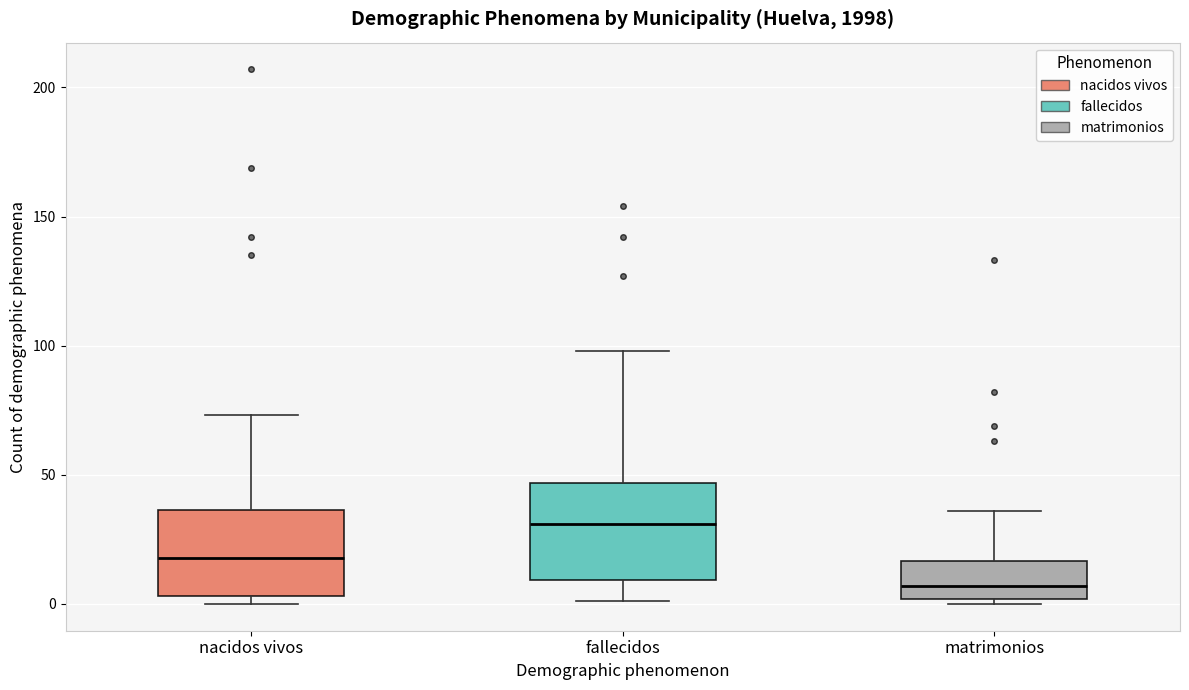

Reading left to right, read every box against the y-axis: the position of its median line, the range the box covers, and the ends of its whiskers. The values are not printed on the chart, so give them approximately, as read against the axis.

nacidos vivos: median 20, box 5 to 35, whiskers 0 to 75
fallecidos: median 30, box 10 to 45, whiskers 0 to 100
matrimonios: median 5, box 0 to 15, whiskers 0 (just below the box's lower edge) to 35